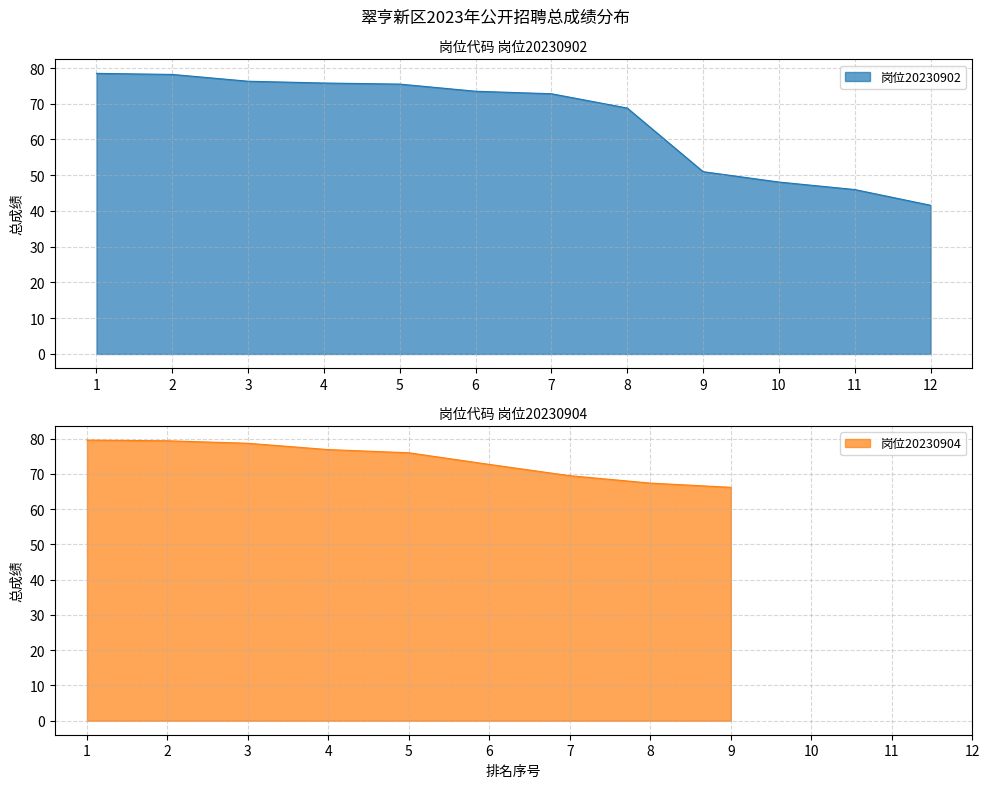

What is the value of the 4th point from the left?

75.8